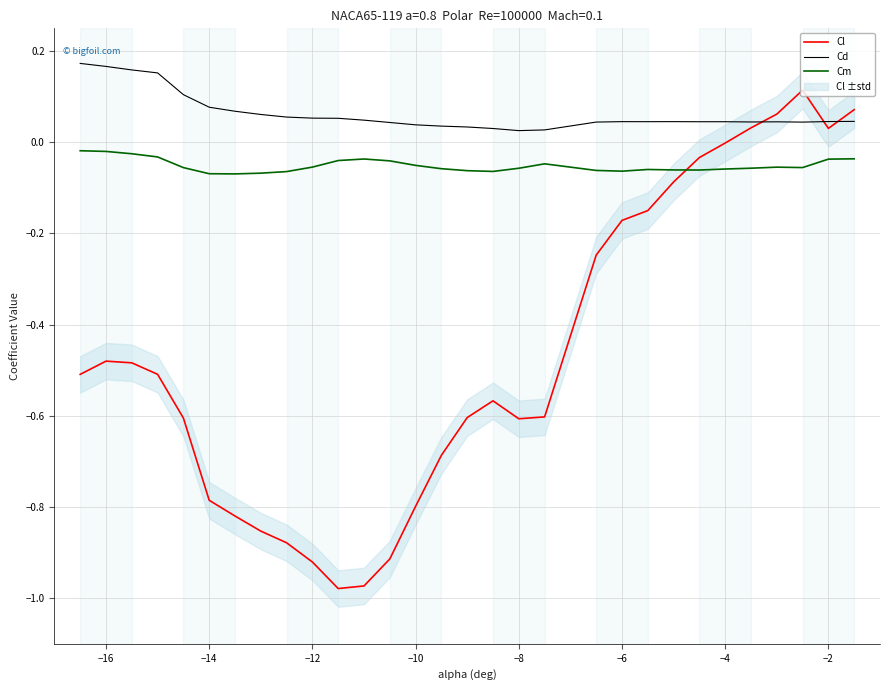

True or false: Cm and Cd intersect in this chart.

False